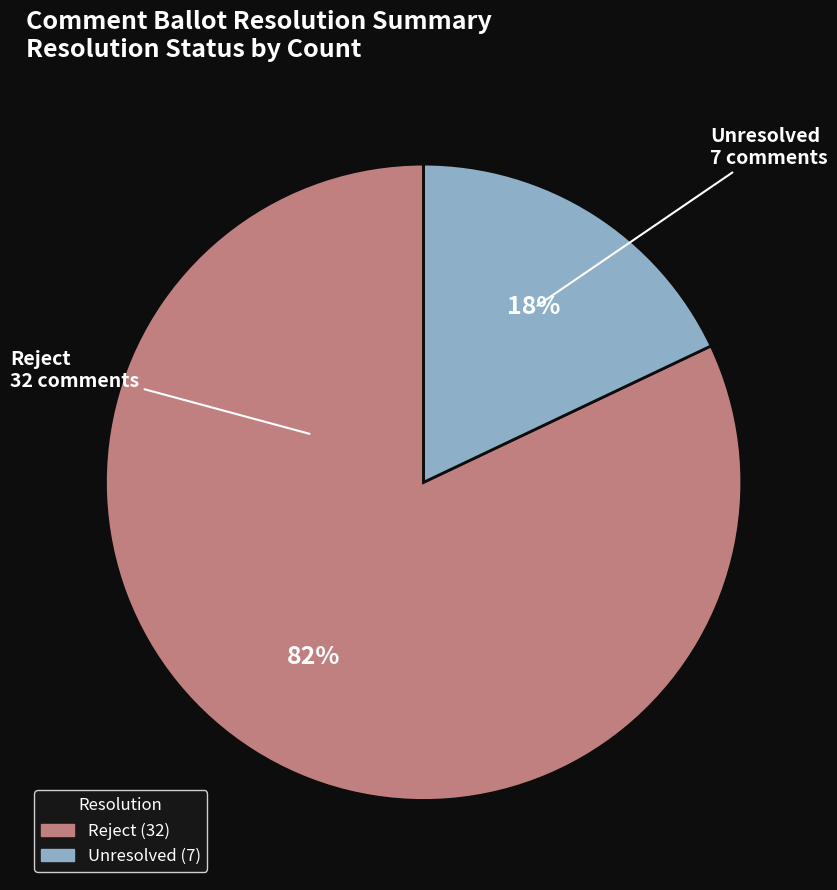

Is there any slice that represents more than half of the pie?

Yes